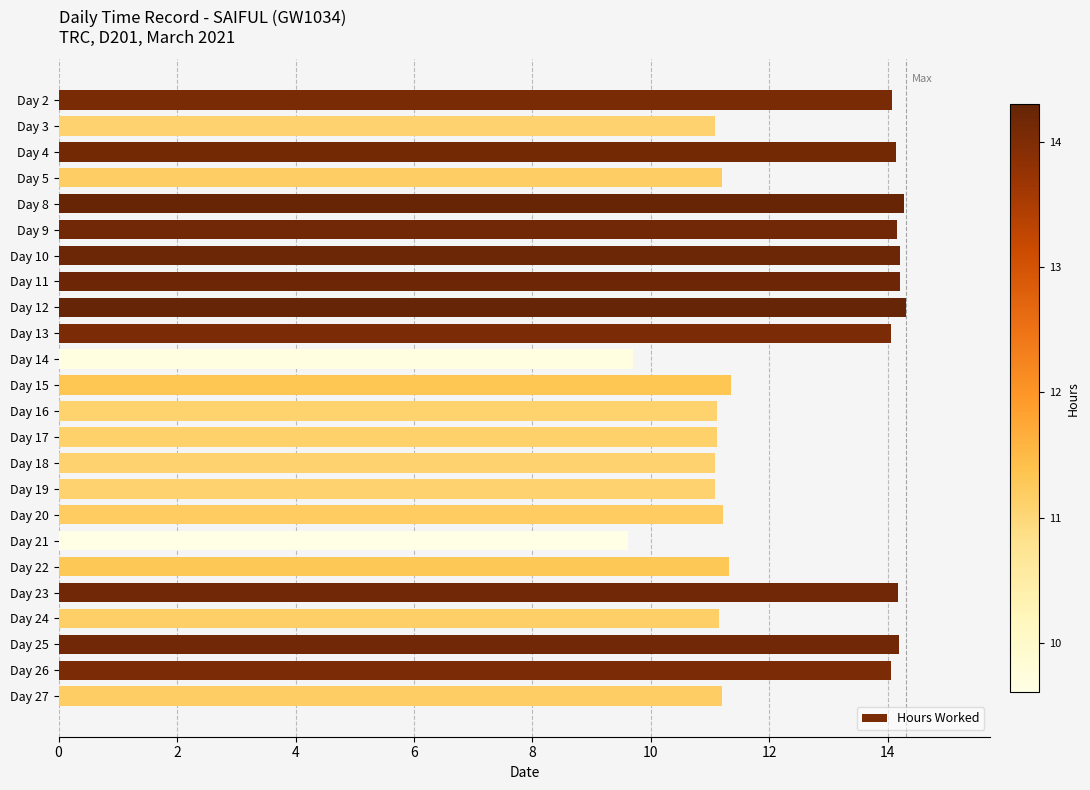

What is the average value?

12.4